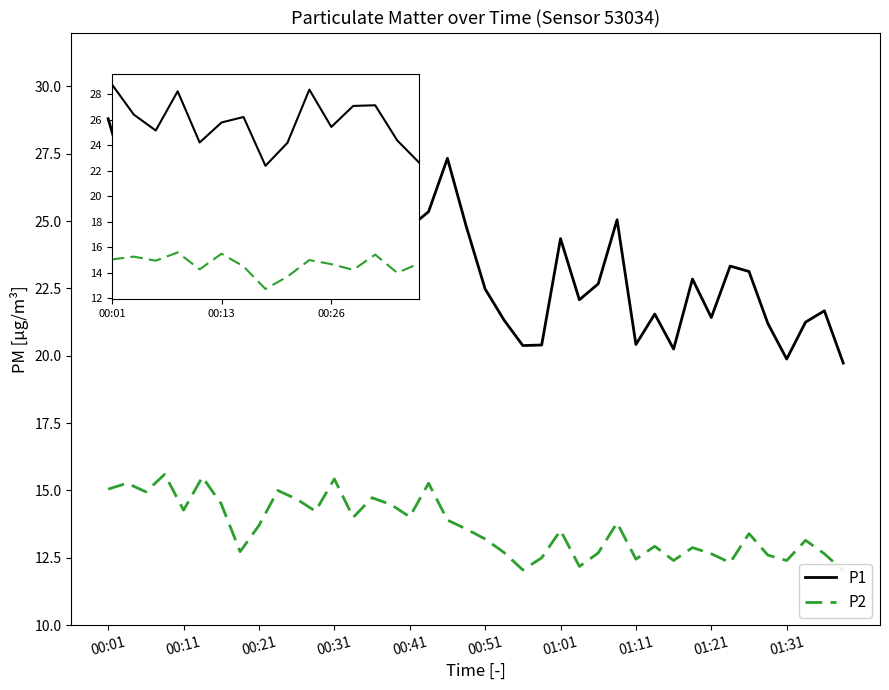

Which series has the largest range (max minus min)?

P1